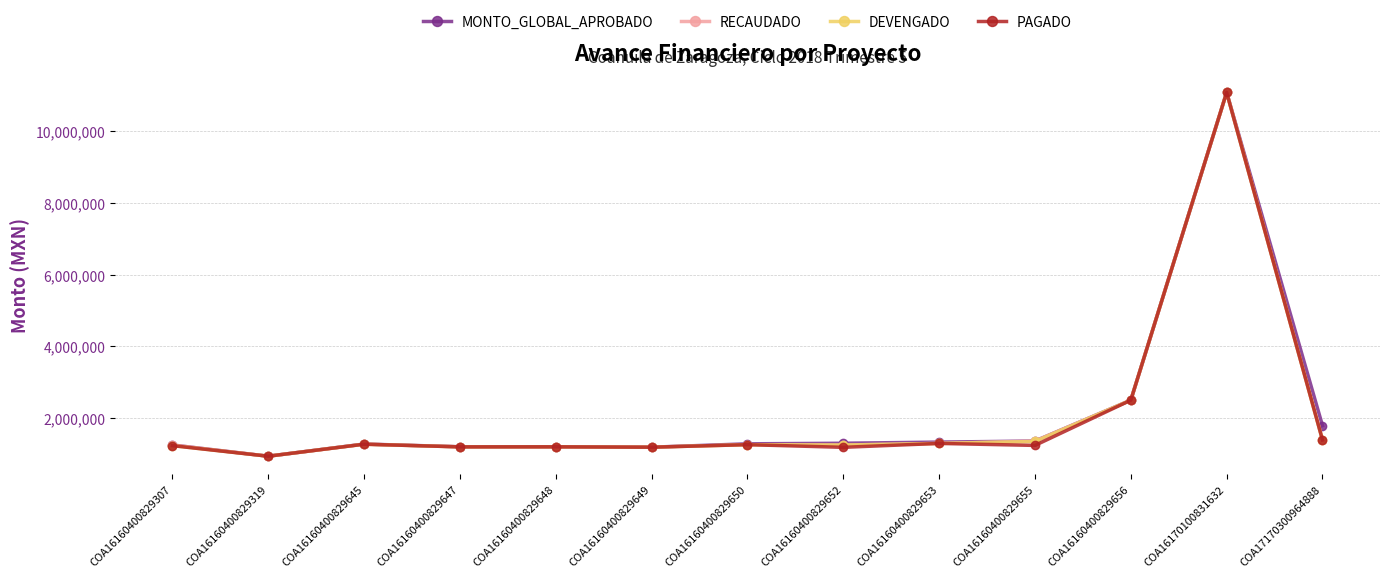

Which category has the highest value in the MONTO_GLOBAL_APROBADO series?

COA16170100831632